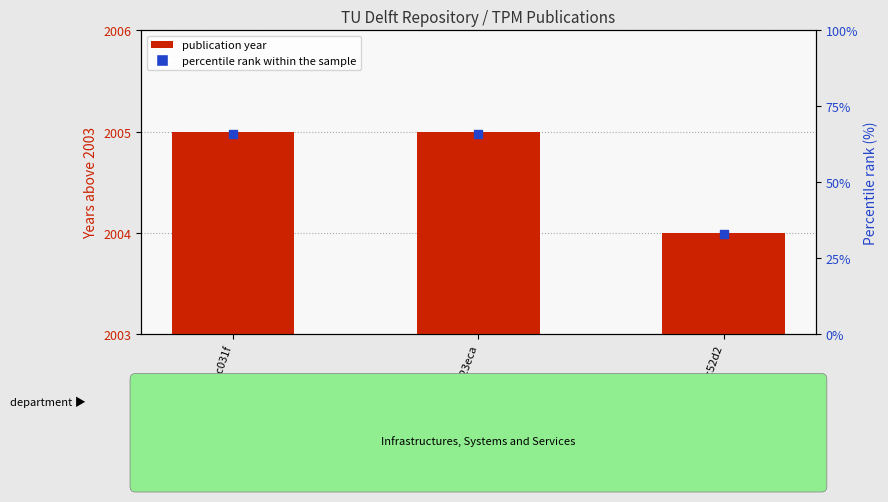

At how many categories does at least one series exceed 52?

2